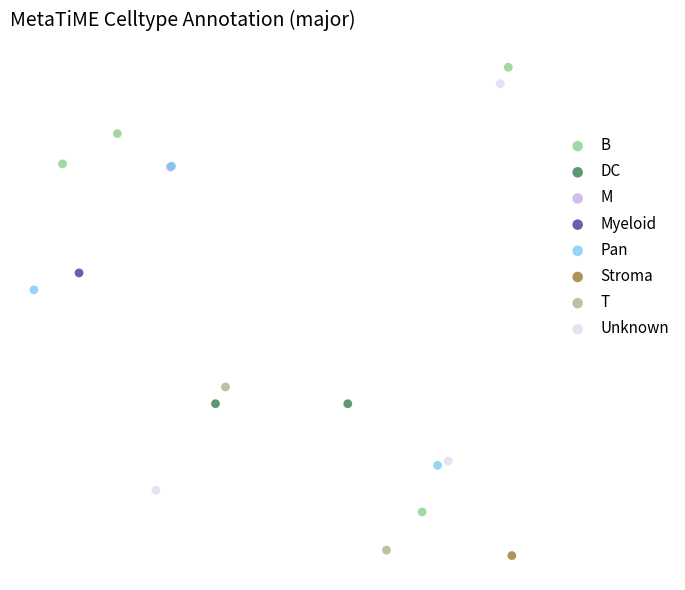

What are all the series names shown in the legend?

B, DC, M, Myeloid, Pan, Stroma, T, Unknown